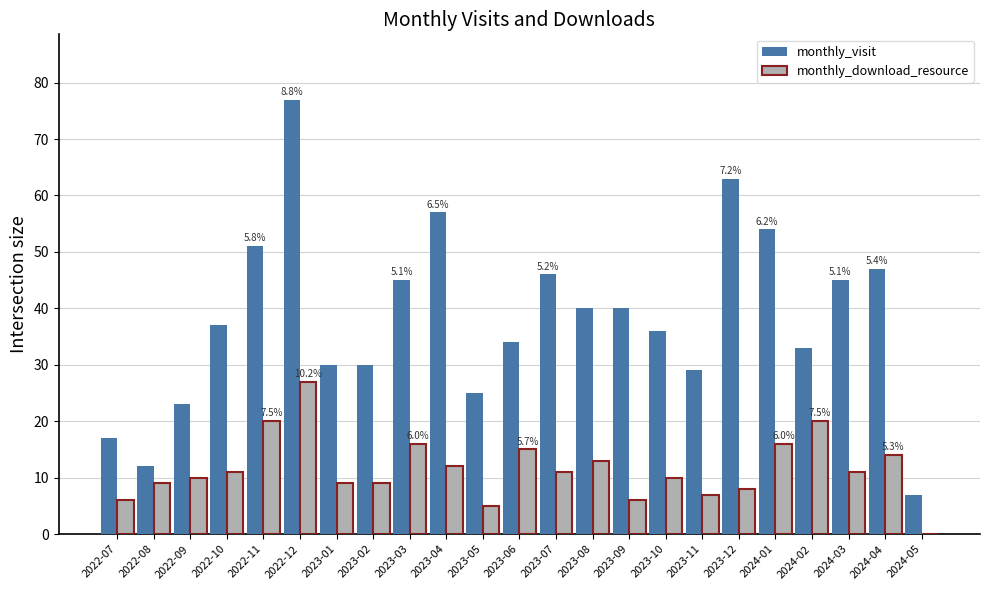

Reading left to right, what are all the values shown in this chart?

monthly_visit: 2022-07=17	2022-08=12	2022-09=23	2022-10=37	2022-11=51	2022-12=77	2023-01=30	2023-02=30	2023-03=45	2023-04=57	2023-05=25	2023-06=34	2023-07=46	2023-08=40	2023-09=40	2023-10=36	2023-11=29	2023-12=63	2024-01=54	2024-02=33	2024-03=45	2024-04=47	2024-05=7
monthly_download_resource: 2022-07=6	2022-08=9	2022-09=10	2022-10=11	2022-11=20	2022-12=27	2023-01=9	2023-02=9	2023-03=16	2023-04=12	2023-05=5	2023-06=15	2023-07=11	2023-08=13	2023-09=6	2023-10=10	2023-11=7	2023-12=8	2024-01=16	2024-02=20	2024-03=11	2024-04=14	2024-05=0